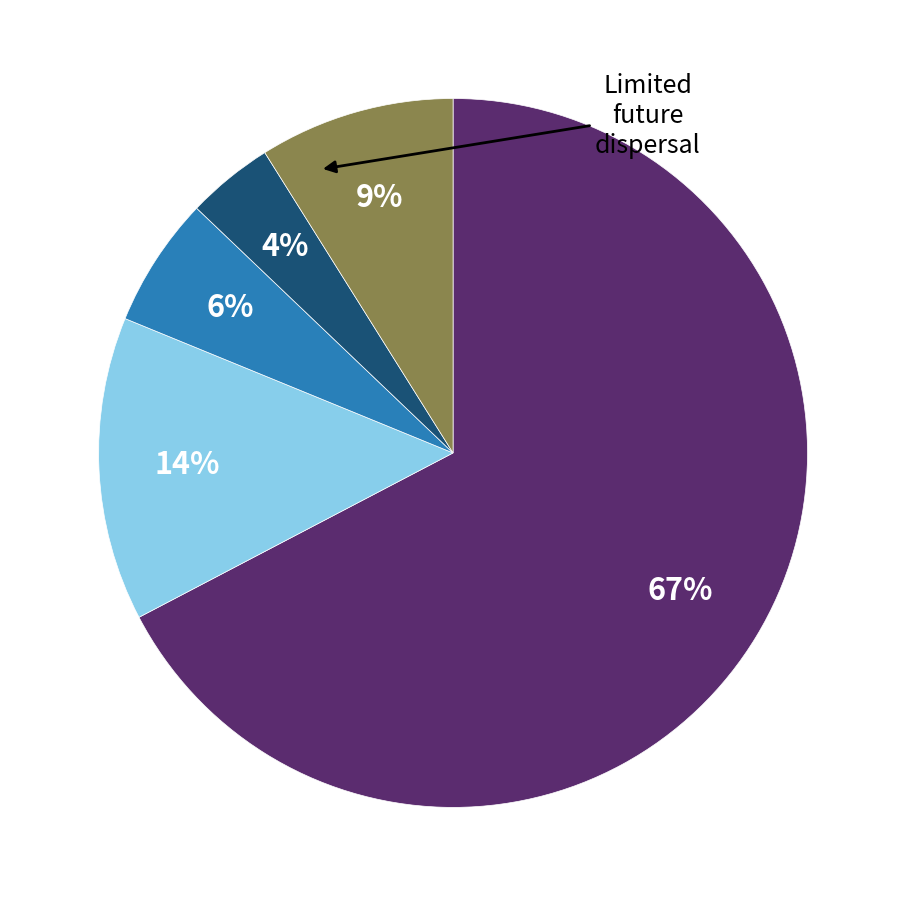

Count the number of slices in the pie.

5